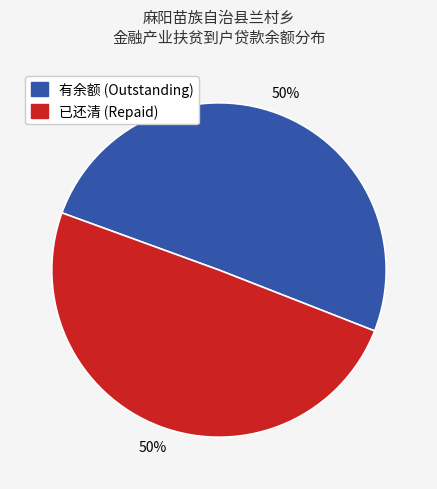

How many segments does this pie chart have?

2